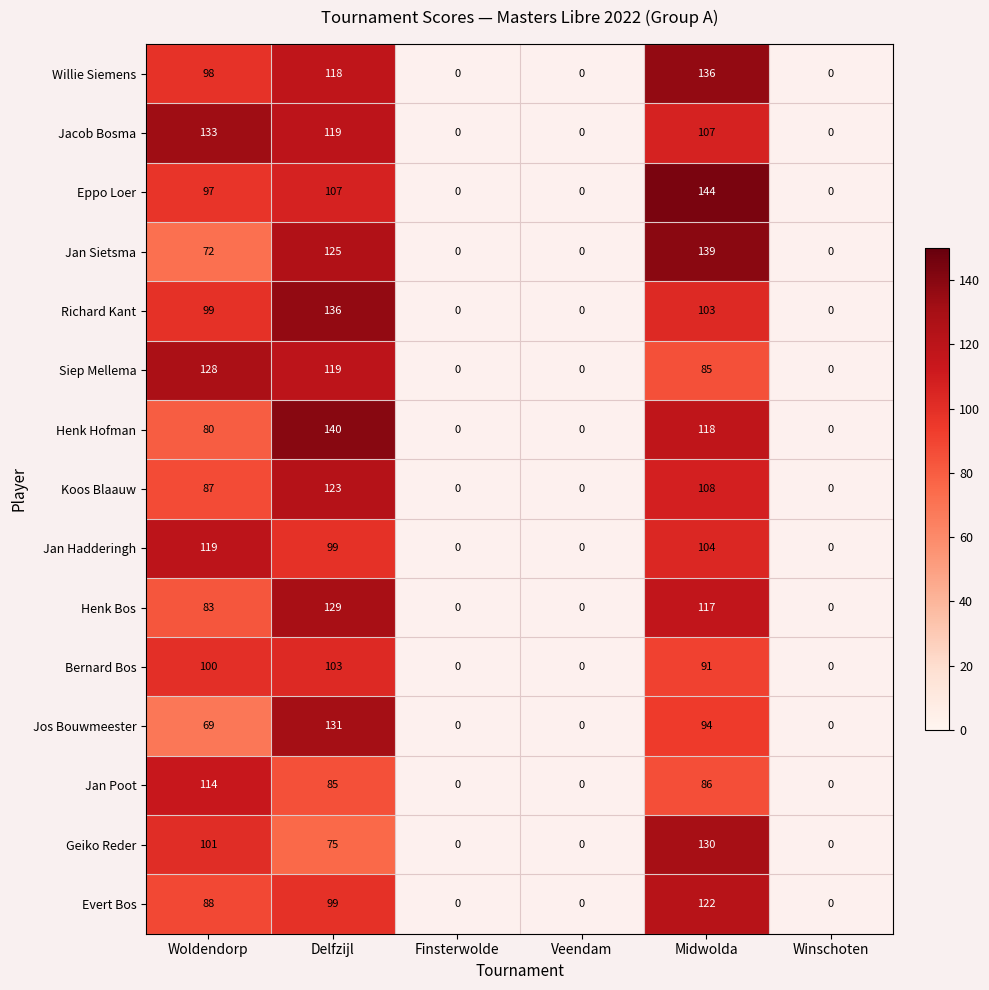

What is the spread (max minus min) of values at Woldendorp?

64